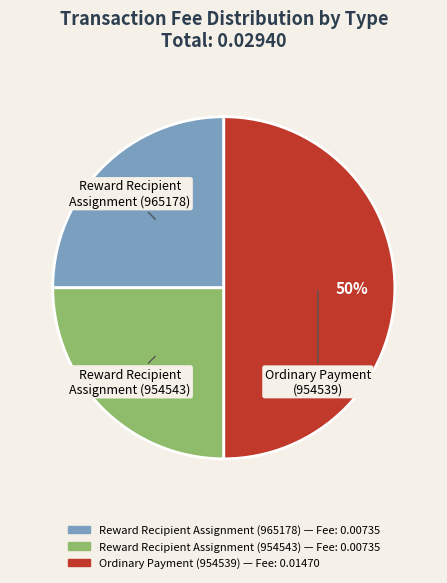

Does Reward Recipient Assignment (954543) represent more than half of the total?

No